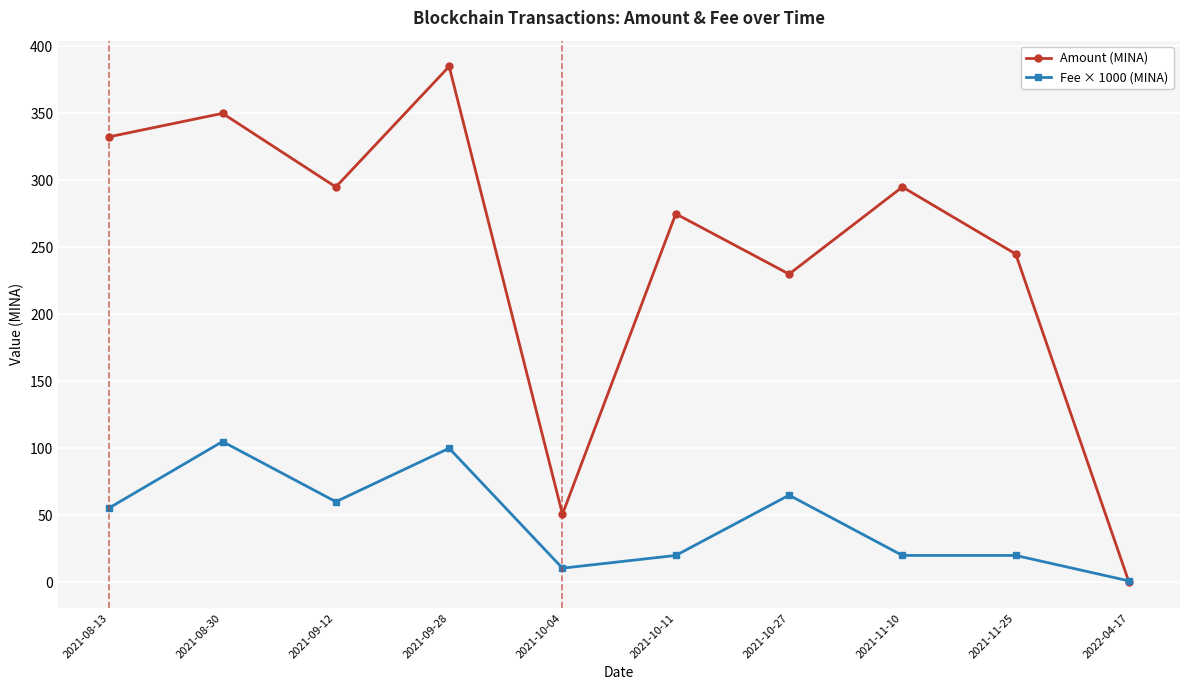

What is the total value across all series at 2022-04-17?

1.0